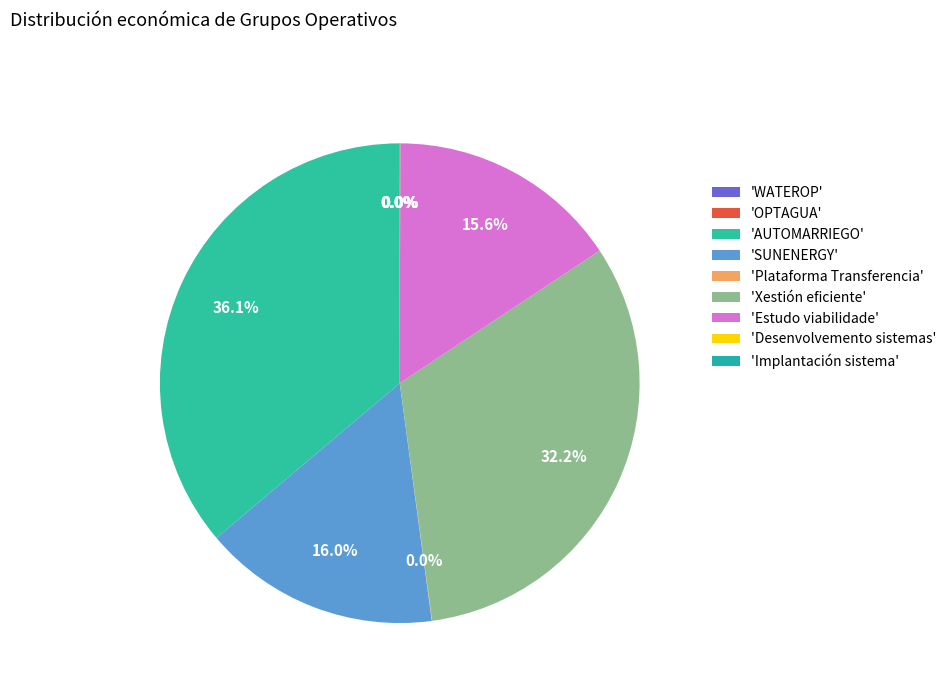

Which category has the smallest portion of the pie?

Desenvolvemento sistemas